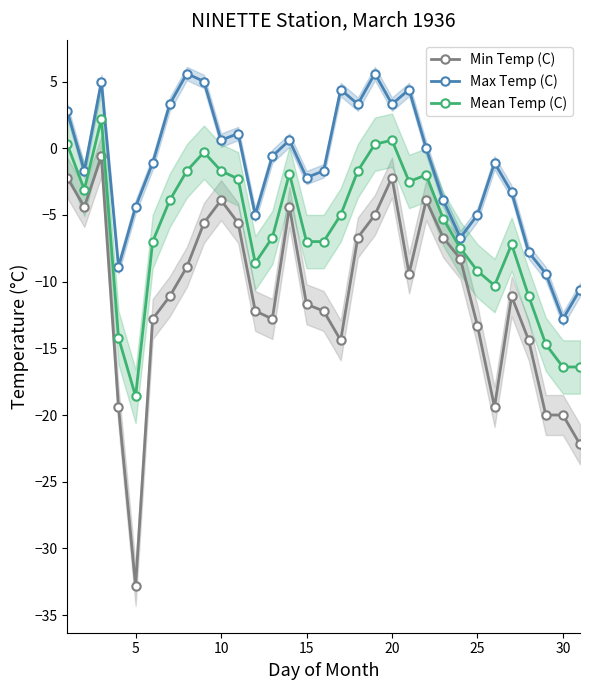

True or false: Mean Temp (C) has more than 0 points higher than both neighbors.

True